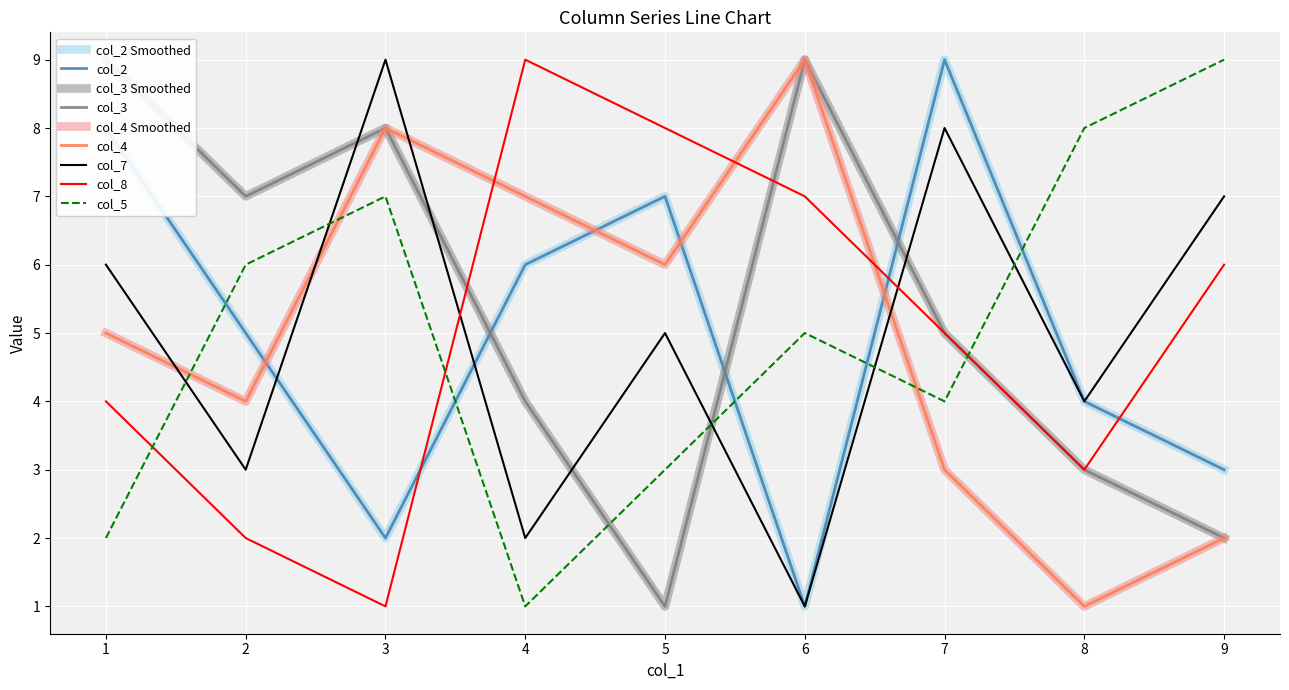

At which category does the chart reach its peak across all series?

7